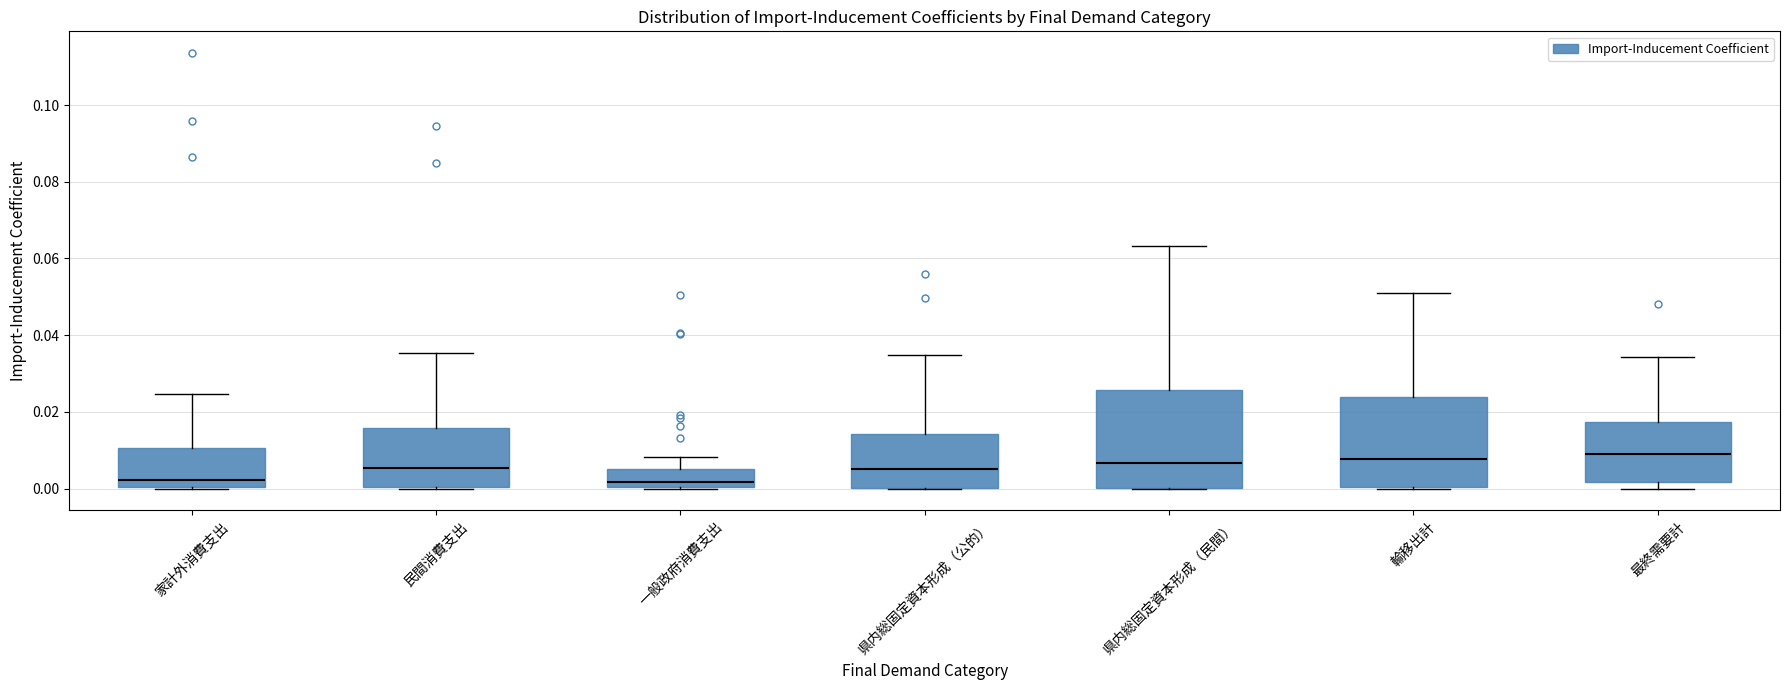

Reading left to right, transcribe this box plot: for each box, give where its median line is, the range the box spans, and where its two whiskers end, as read against the y-axis. The values are not printed on the chart, so give them approximately, as read against the axis.

家計外消費支出: median 0.002, box 0.000 to 0.010, whiskers 0.000 to 0.024
民間消費支出: median 0.006, box 0.000 to 0.016, whiskers 0.000 to 0.036
一般政府消費支出: median 0.002, box 0.000 to 0.006, whiskers 0.000 to 0.008
県内総固定資本形成（公的）: median 0.006, box 0.000 to 0.014, whiskers 0.000 to 0.034
県内総固定資本形成（民間）: median 0.006, box 0.000 to 0.026, whiskers 0.000 to 0.064
輸移出計: median 0.008, box 0.000 to 0.024, whiskers 0.000 to 0.052
最終需要計: median 0.010, box 0.002 to 0.018, whiskers 0.000 to 0.034